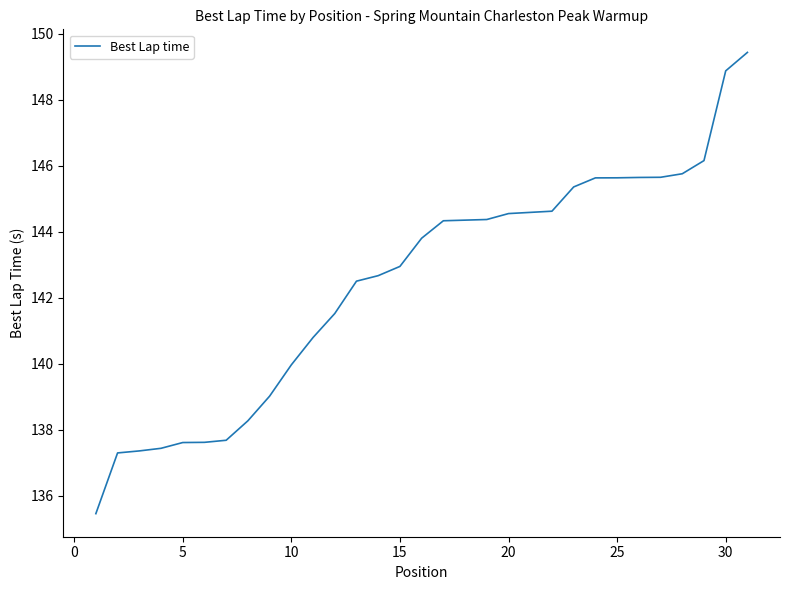

What is the maximum value shown in the chart?

149.4